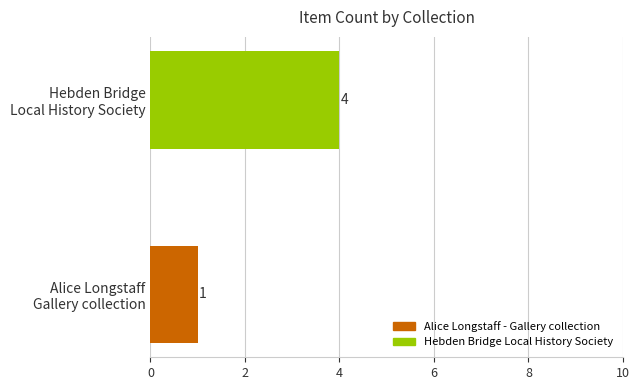

Reading bottom to top, extract all data points from this chart.

1	4